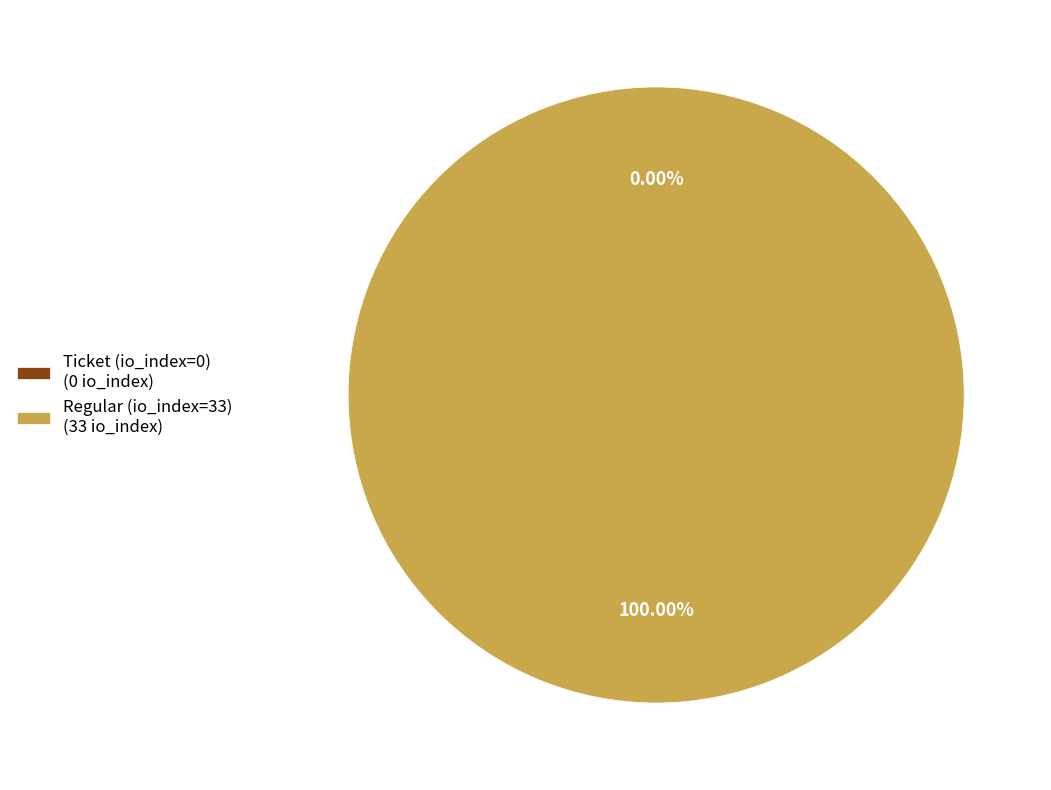

Between Regular (io_index=33) and Ticket (io_index=0), which is larger?

Regular (io_index=33)